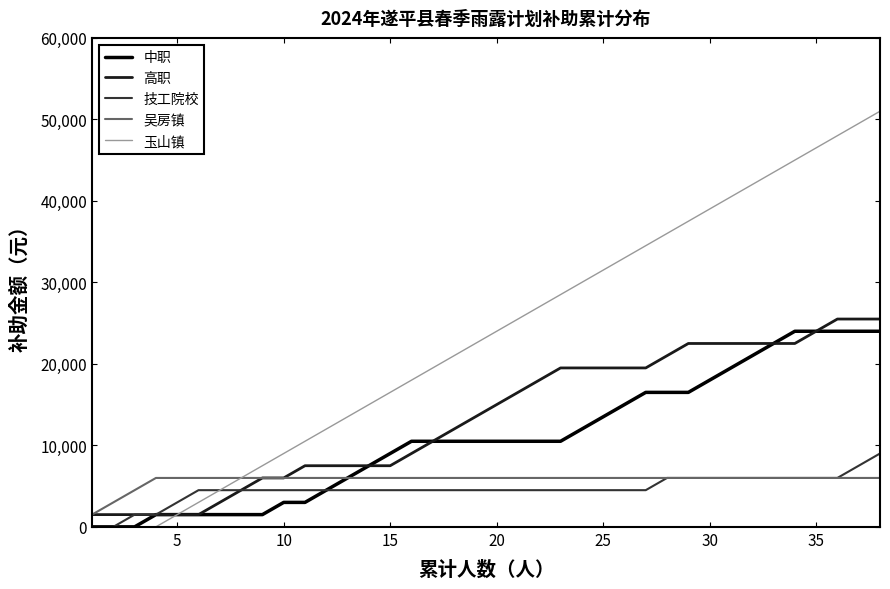

Which series has the widest spread of values?

玉山镇